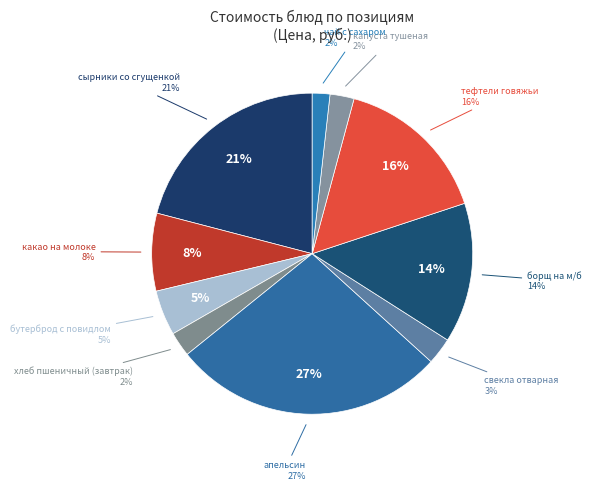

Rank the categories by value from highest to lowest.

апельсин, сырники с творогом со сгущенкой, тефтели из мяса говядины с соусом, борщ на м/б, какао на молоке, бутерброд с повидлом, свекла отварная с р/м, хлеб пшеничный в/с (завтрак), капуста тушеная, чай с сахаром